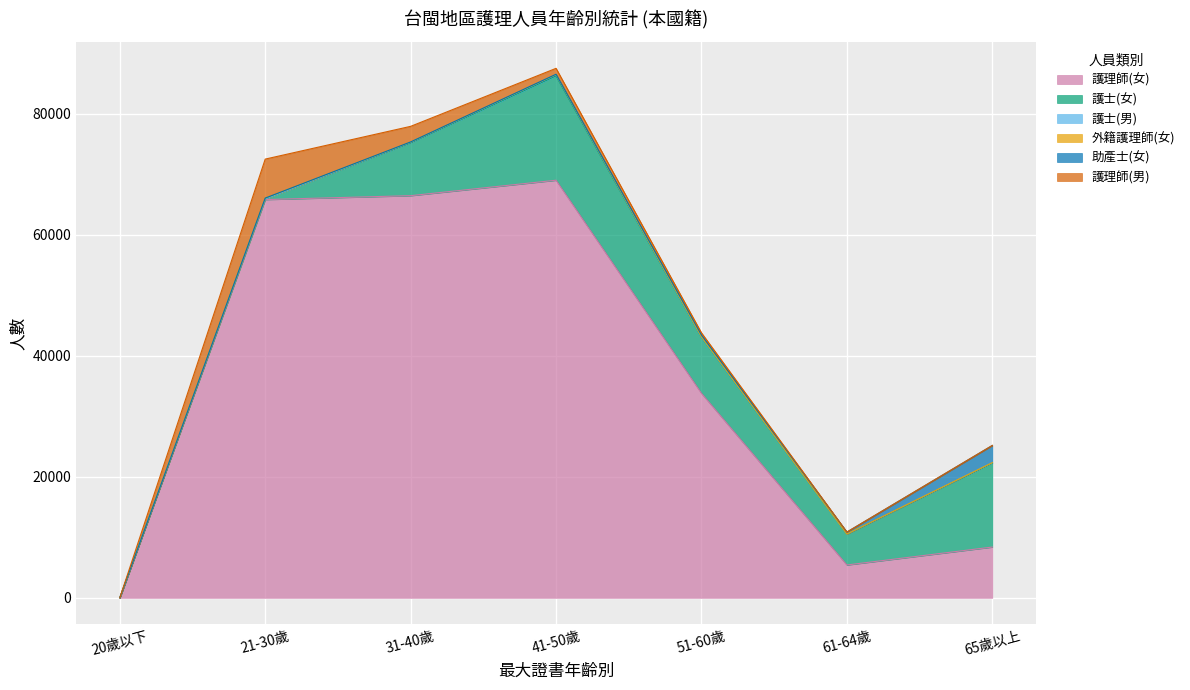

In 護理師(女), how many points are higher than both neighbors (excluding endpoints)?

1